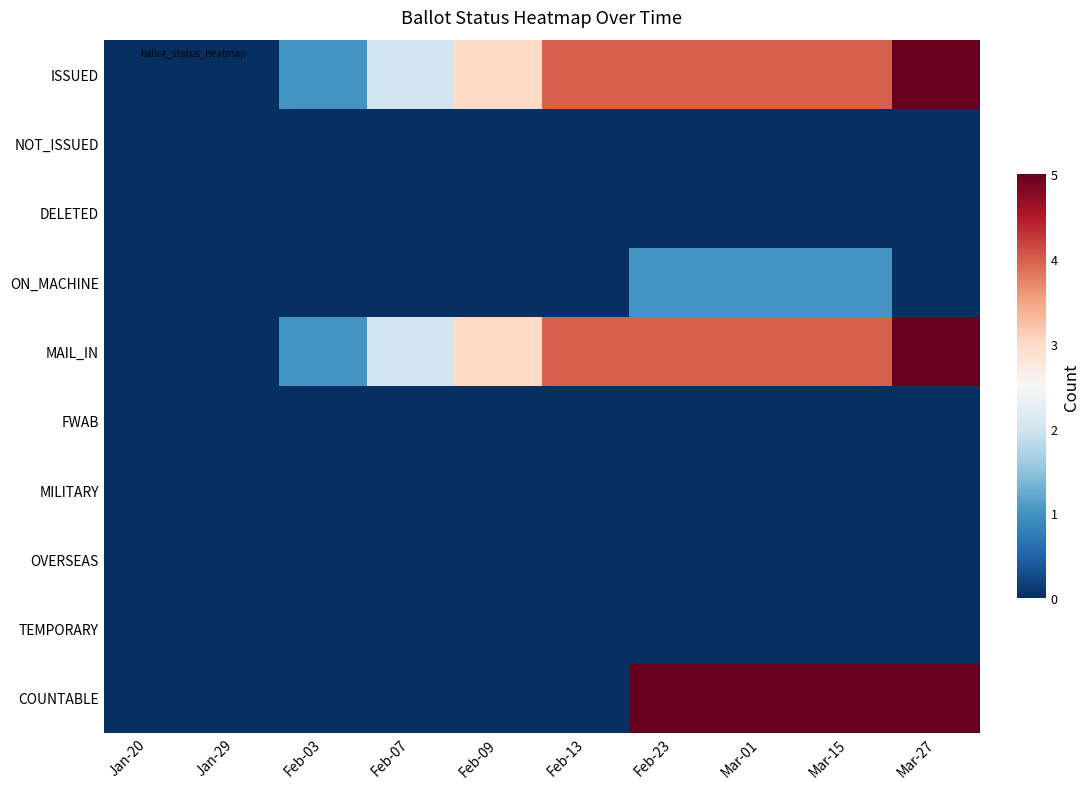

What is the total value across all series at Mar-27?

15